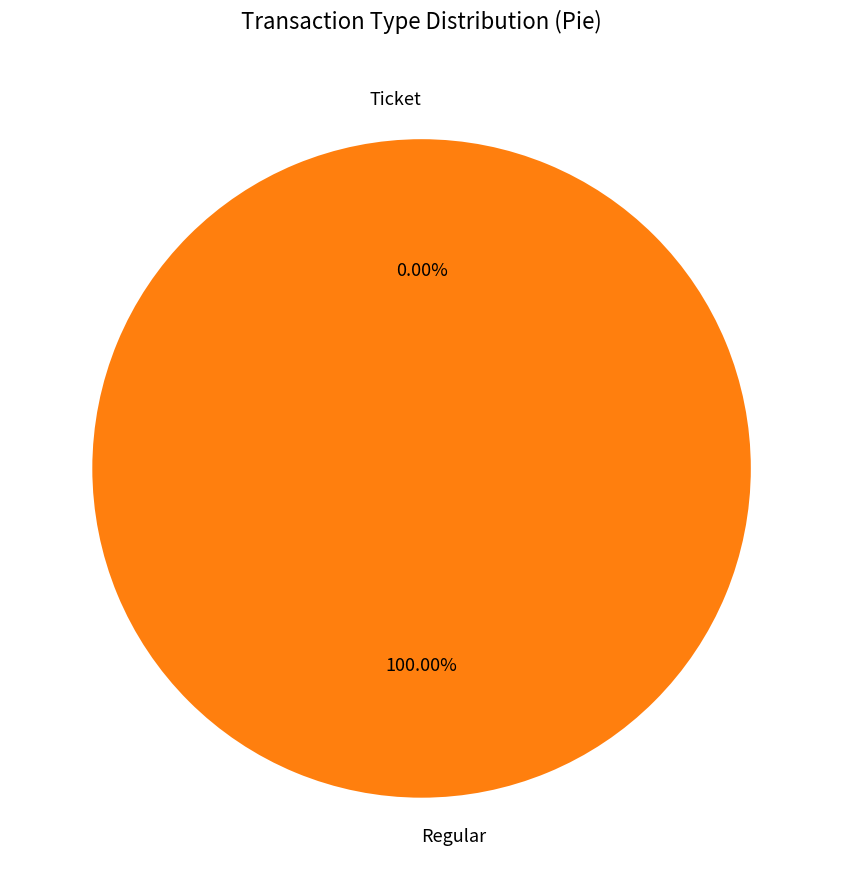

Which category has the biggest portion of the pie?

Regular